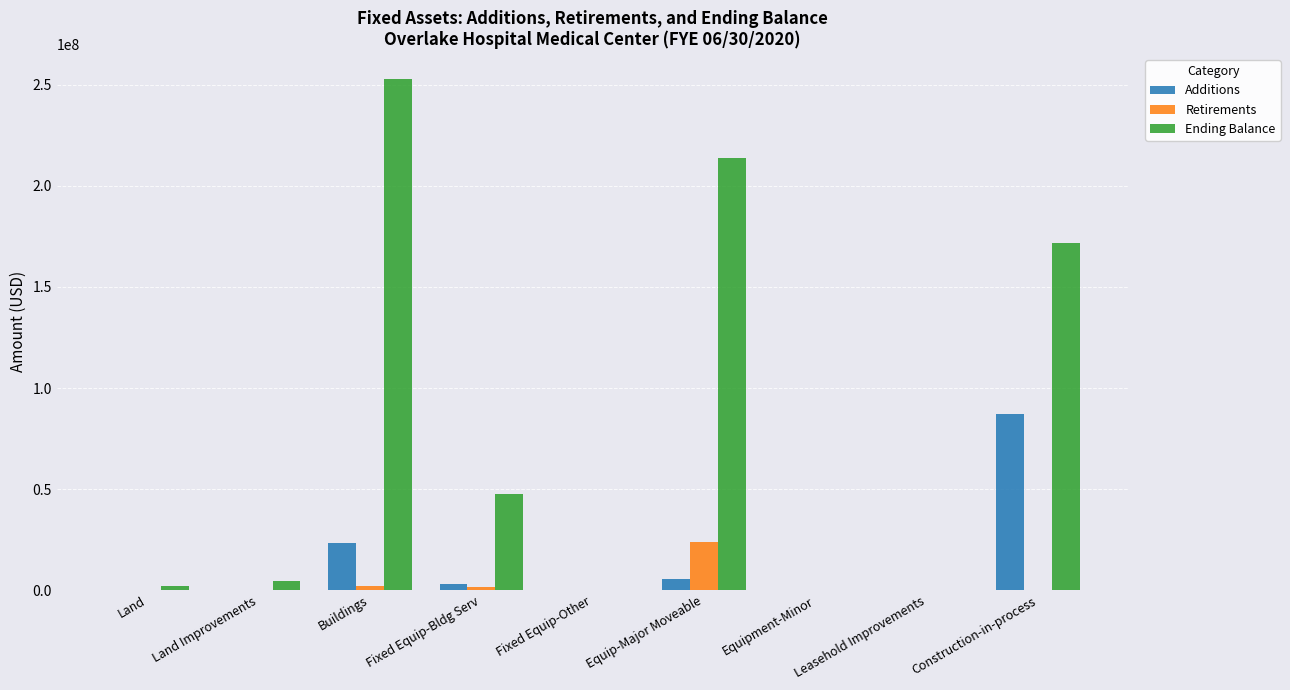

The value of Ending Balance at Leasehold Improvements is -99713379.7. True or false?

False